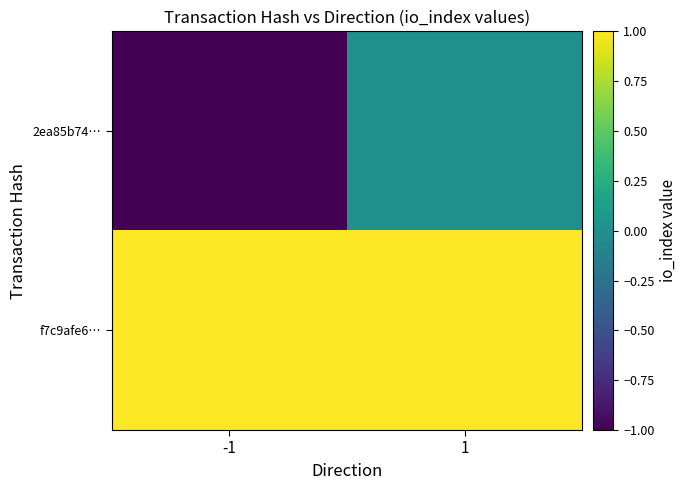

Rank the series by their average value, from highest to lowest.

f7c9afe6…, 2ea85b74…